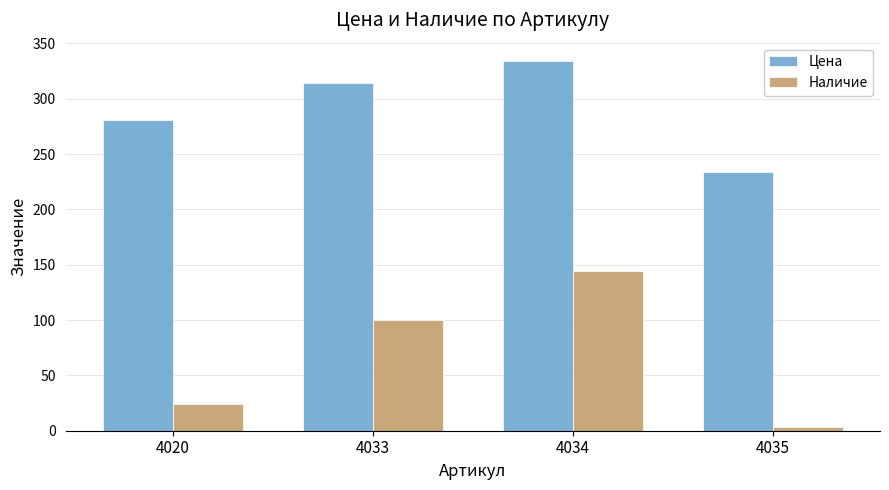

Which series has the widest spread of values?

Наличие